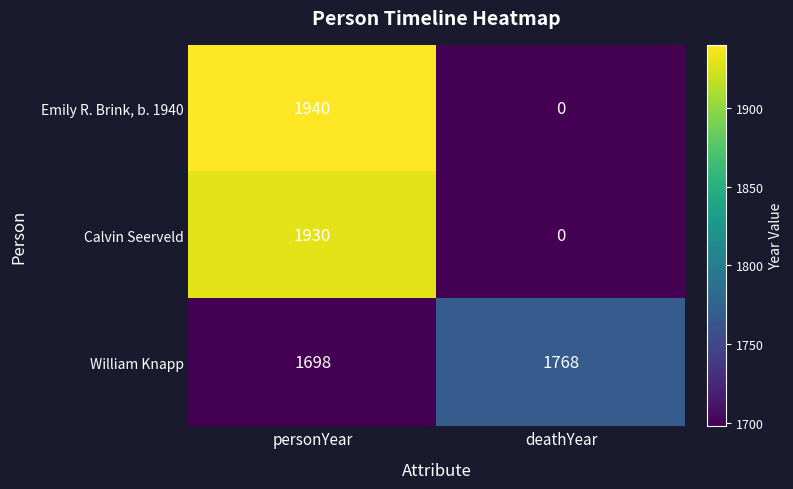

The Emily R. Brink, b. 1940 series shows 1940 at personYear. True or false?

True